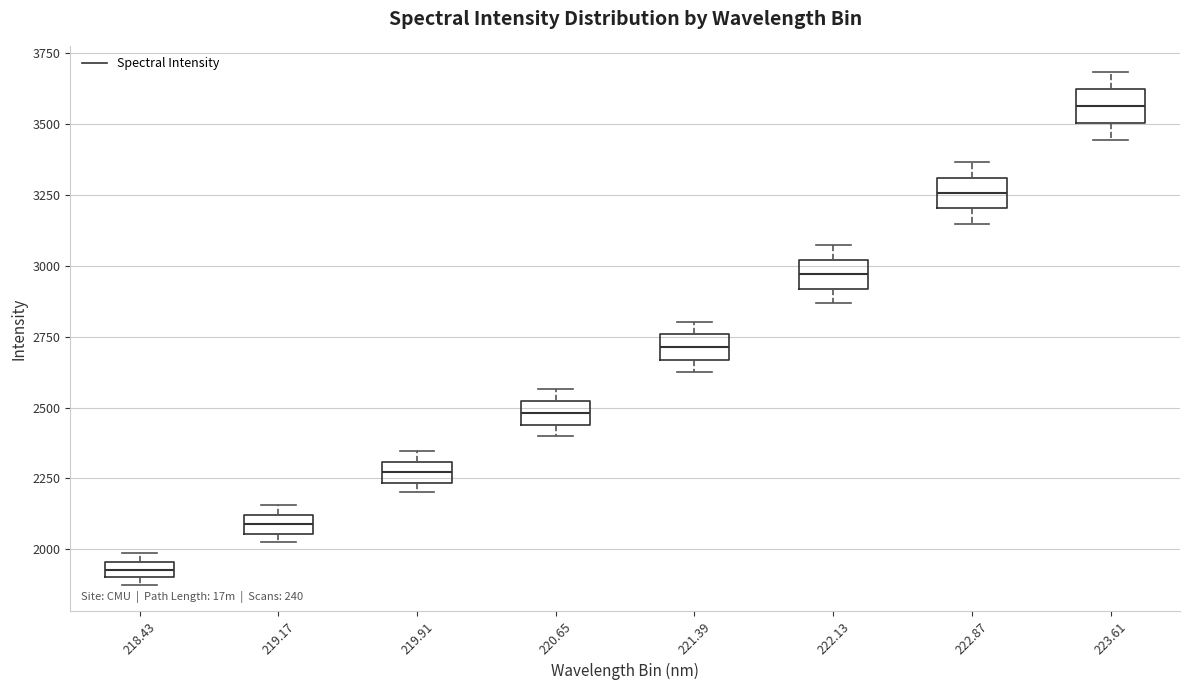

Where is the upper edge of the box at x = 221.39 on the y-axis? The values are not printed on the chart, so give them approximately, as read against the axis.

2750